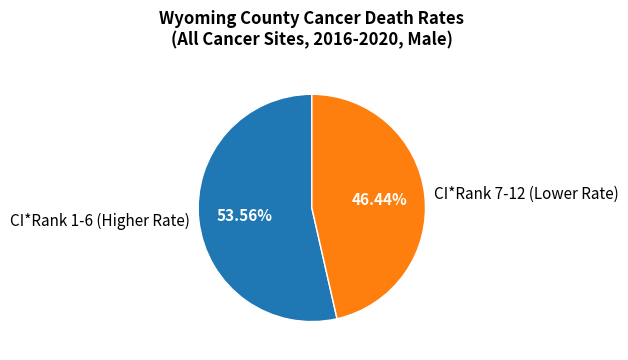

Rank the categories by value from lowest to highest.

CI*Rank 7-12 (Lower Rate), CI*Rank 1-6 (Higher Rate)